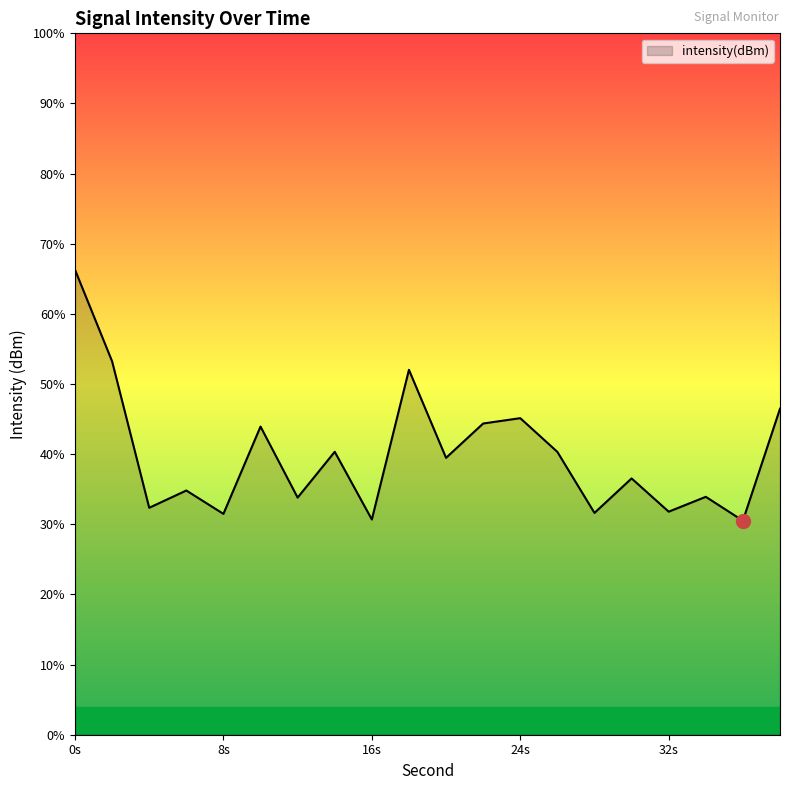

The chart shows a value of -207.9 at 30. True or false?

False